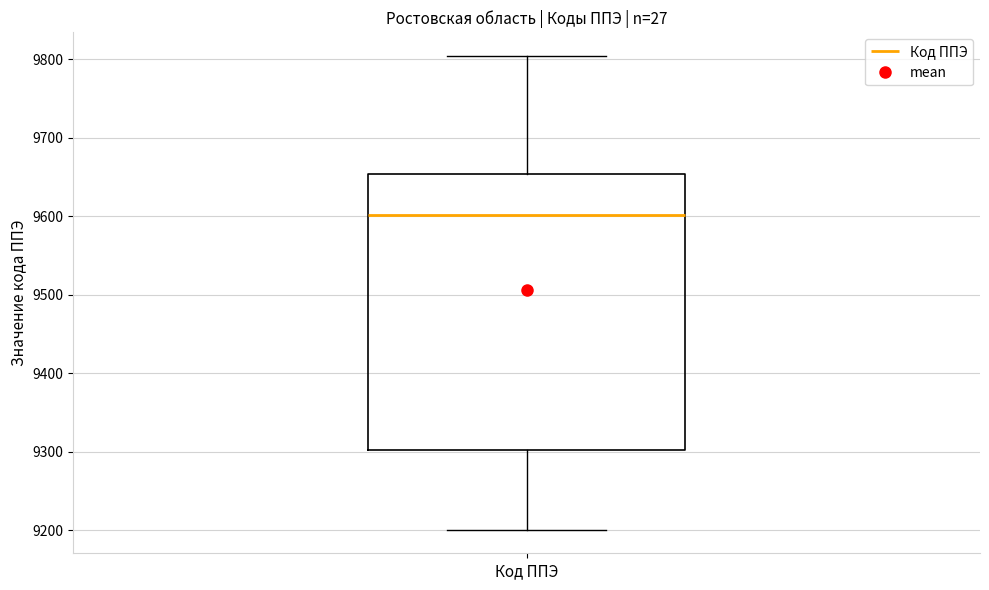

Read this box plot against the y-axis: the position of the median line, the range covered by the box, and the ends of both whiskers. The values are not printed on the chart, so give them approximately, as read against the axis.

median 9600, box 9300 to 9650, whiskers 9200 to 9800